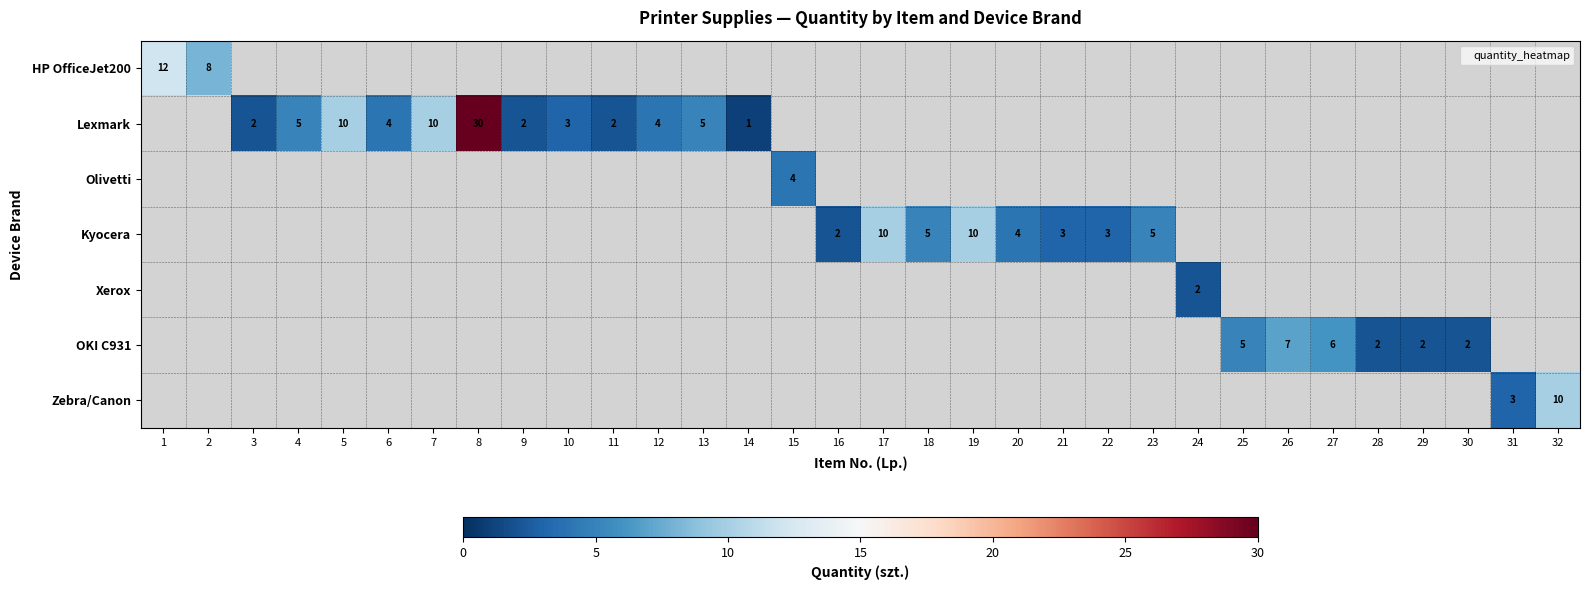

What is the greatest value displayed?

30.0